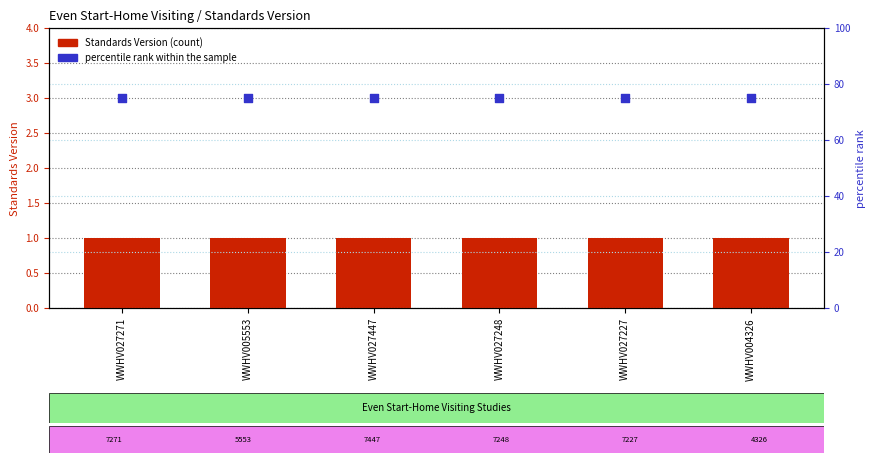

At which category is the sum across all series the highest?

WWHV027271